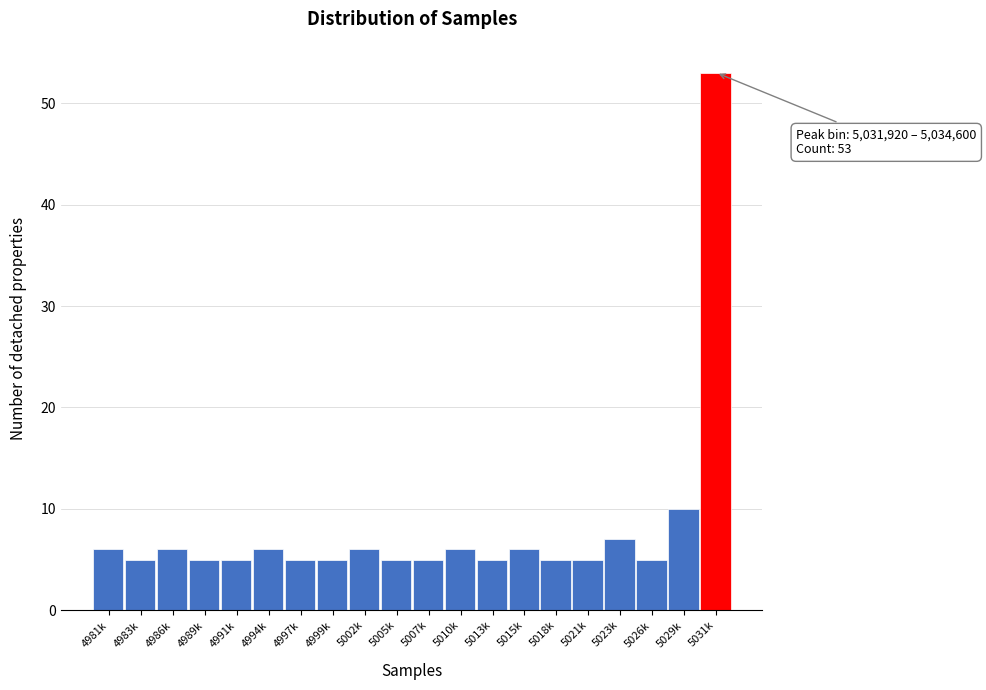

Reading right to left, transcribe all the data shown in this chart.

53	10	5	7	5	5	6	5	6	5	5	6	5	5	6	5	5	6	5	6